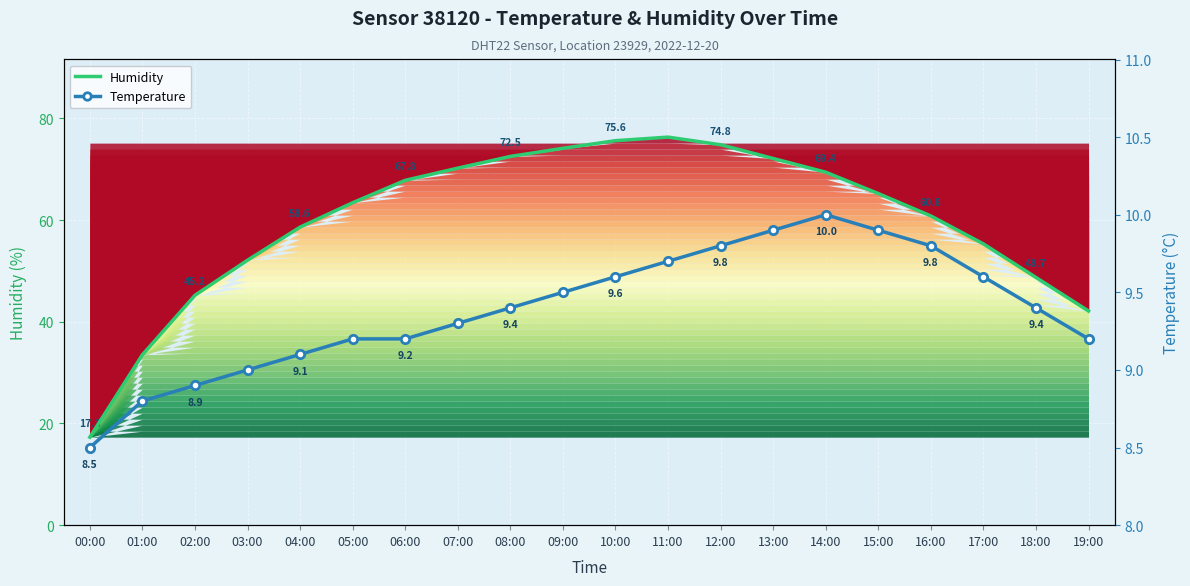

Is it true that Humidity equals 45.2 at 02:00?

True